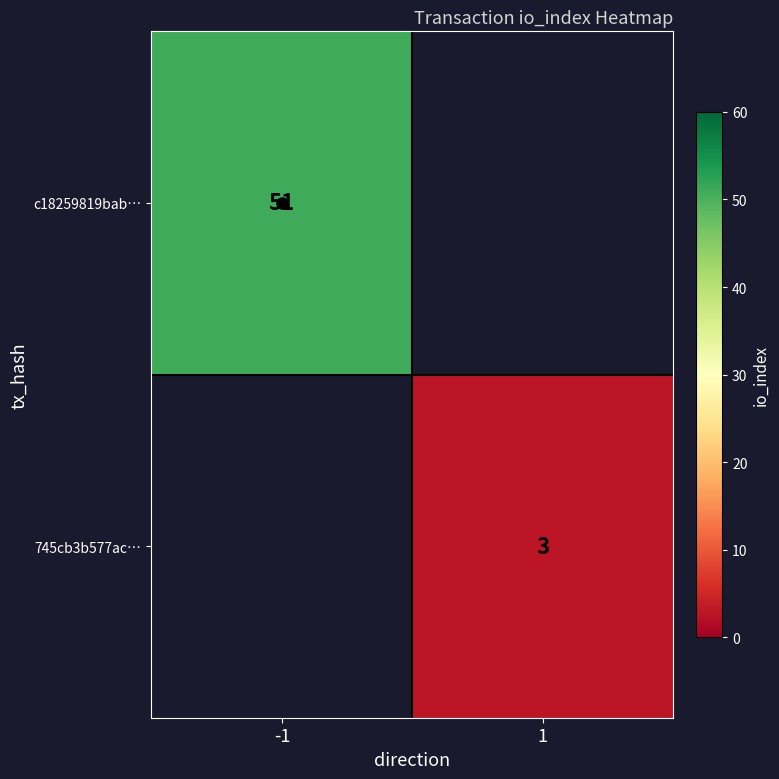

At how many categories does at least one series exceed 34?

1